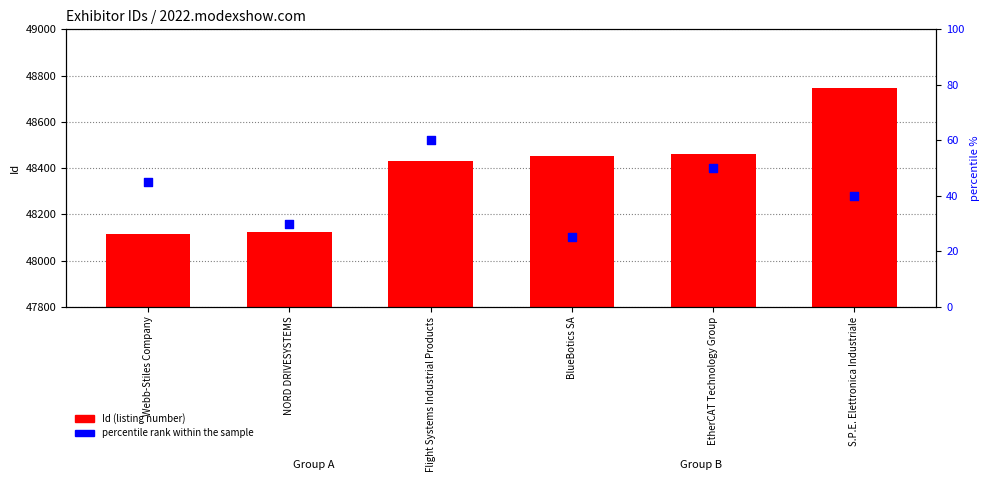

Which series has the largest Y range (max minus min)?

Id (listing number)